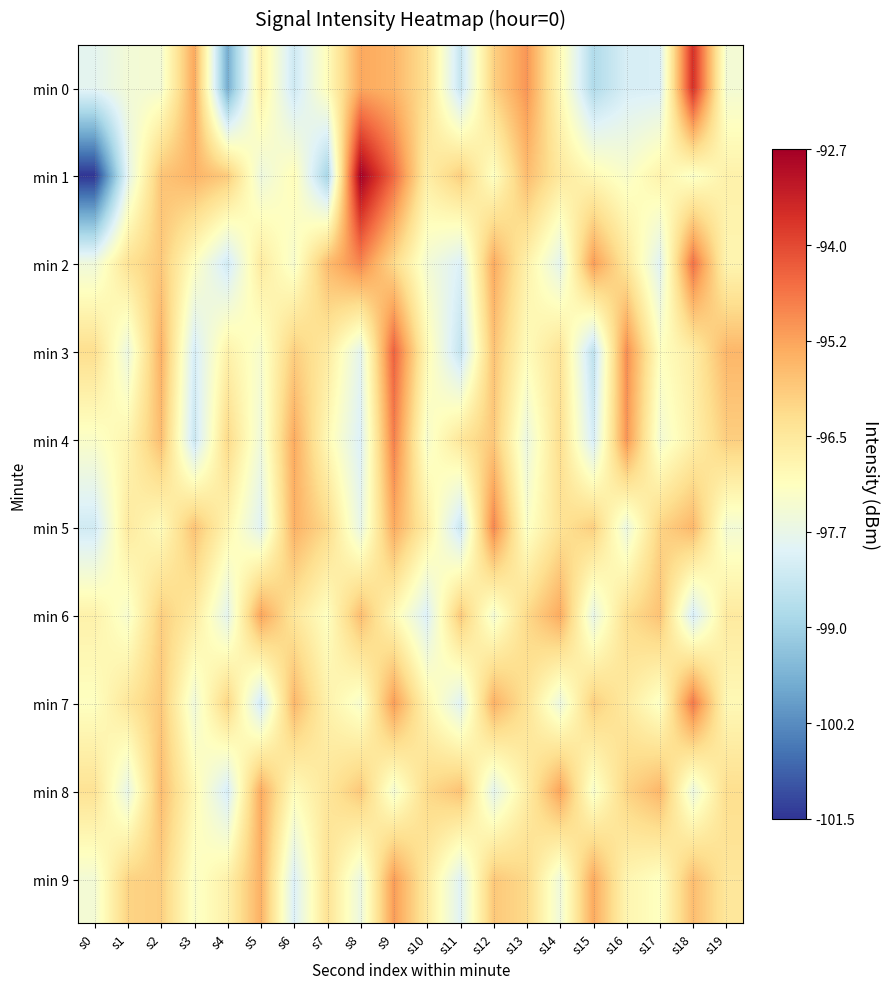

At which category does the chart reach its peak across all series?

s8